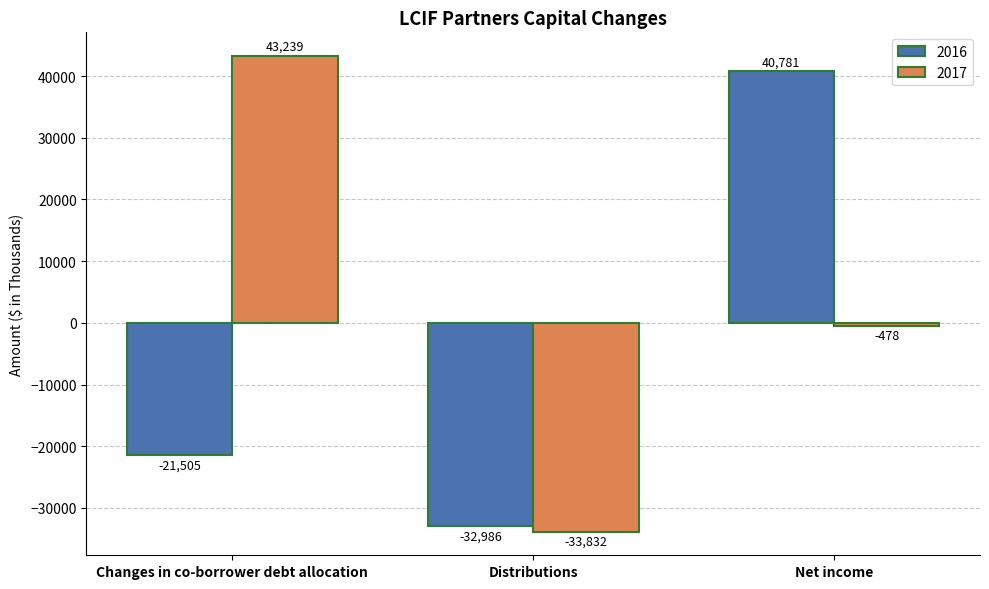

Is the value of 2016 at Distributions greater than the value of 2017 at Net income?

No